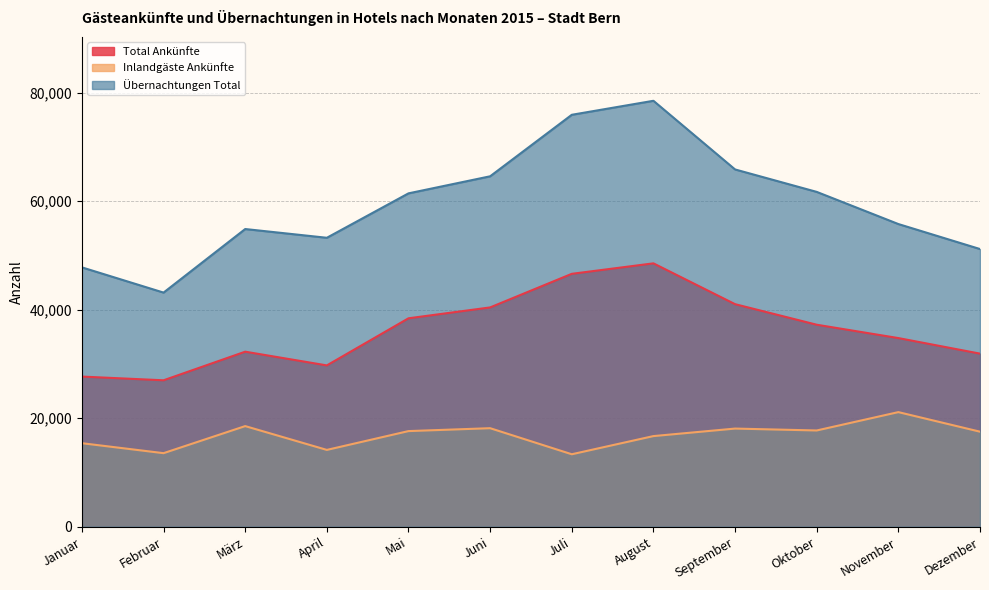

In Total Ankünfte, how many points are higher than both neighbors (excluding endpoints)?

2